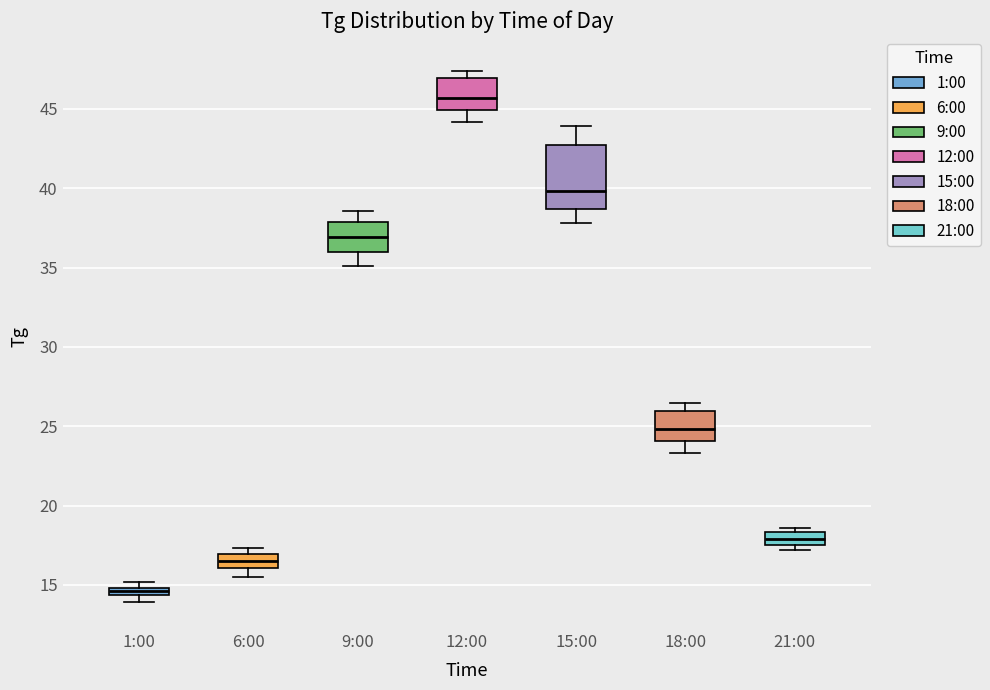

Where does the lower whisker of the box for 6:00 end on the y-axis? The values are not printed on the chart, so give them approximately, as read against the axis.

15.5